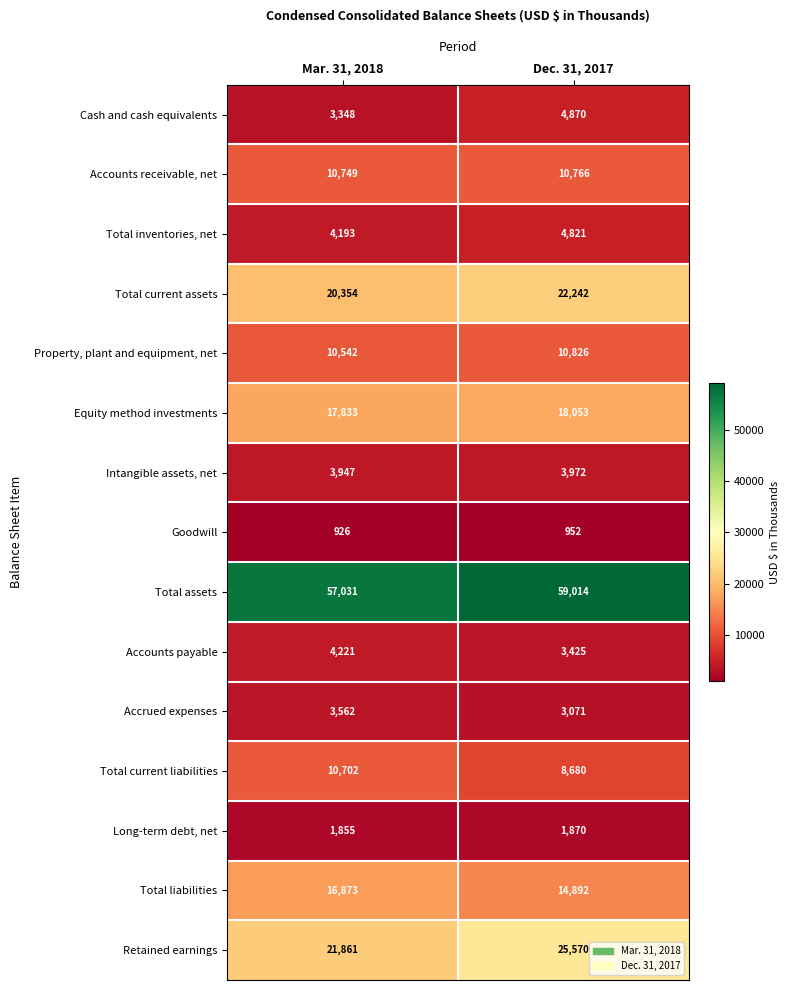

Reading left to right, list all the values displayed in this chart.

Cash and cash equivalents: 3348	4870
Accounts receivable, net: 10749	10766
Total inventories, net: 4193	4821
Total current assets: 20354	22242
Property, plant and equipment, net: 10542	10826
Equity method investments: 17833	18053
Intangible assets, net: 3947	3972
Goodwill: 926	952
Total assets: 57031	59014
Accounts payable: 4221	3425
Accrued expenses: 3562	3071
Total current liabilities: 10702	8680
Long-term debt, net: 1855	1870
Total liabilities: 16873	14892
Retained earnings: 21861	25570